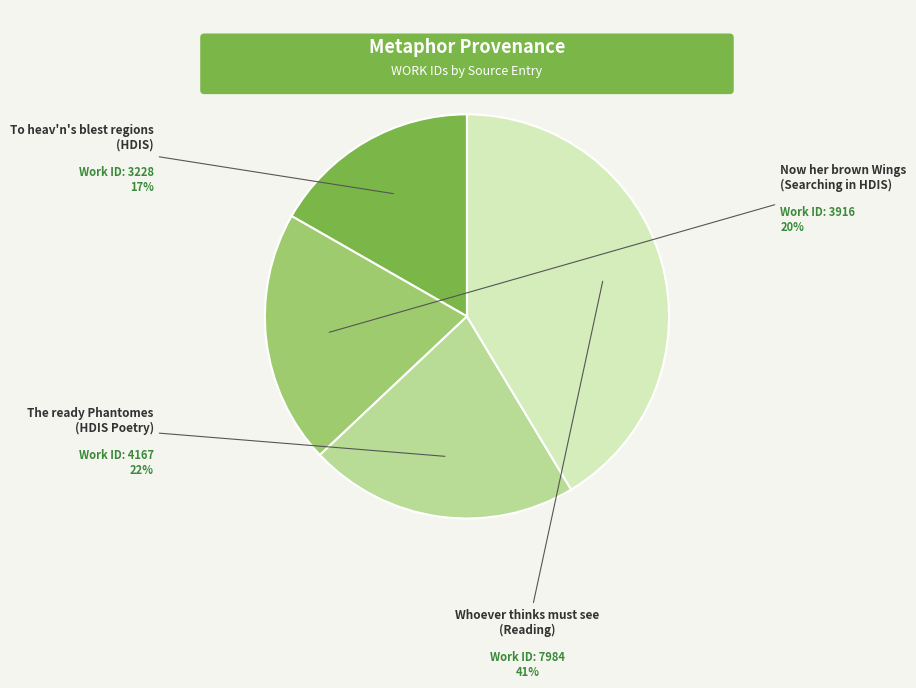

How many slices are in this pie chart?

4